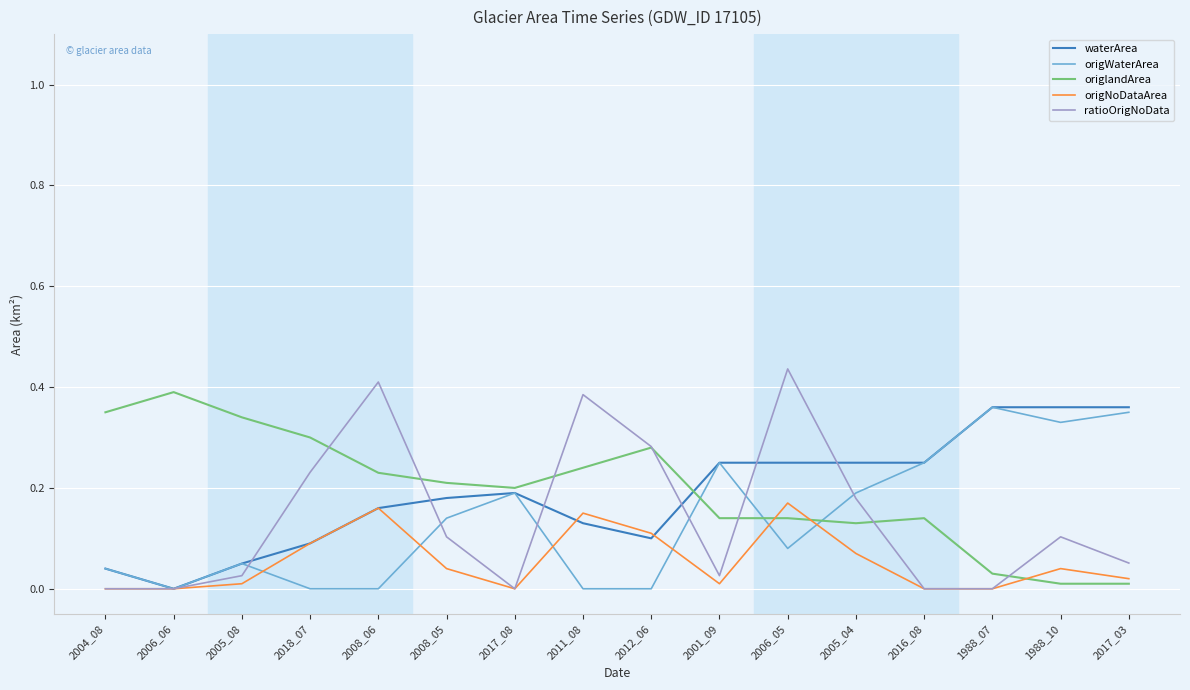

What is the sum of all origlandArea values?

3.1